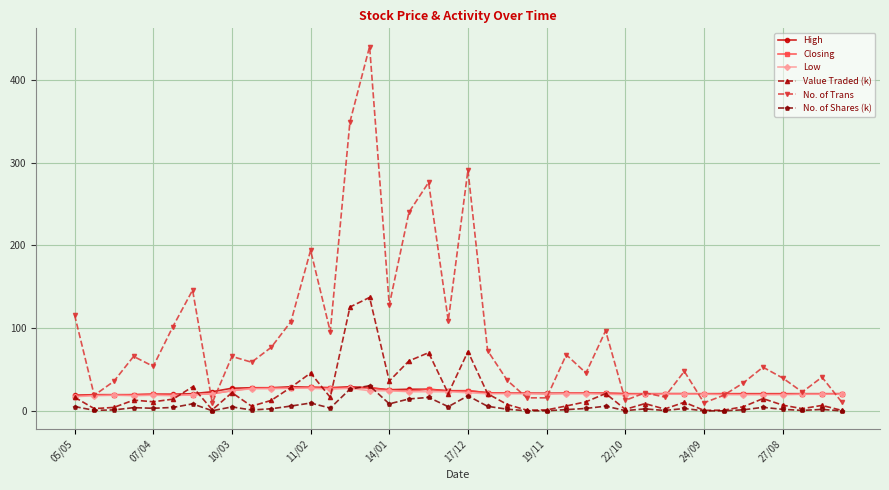

True or false: No. of Trans has more than 0 points higher than both neighbors.

True